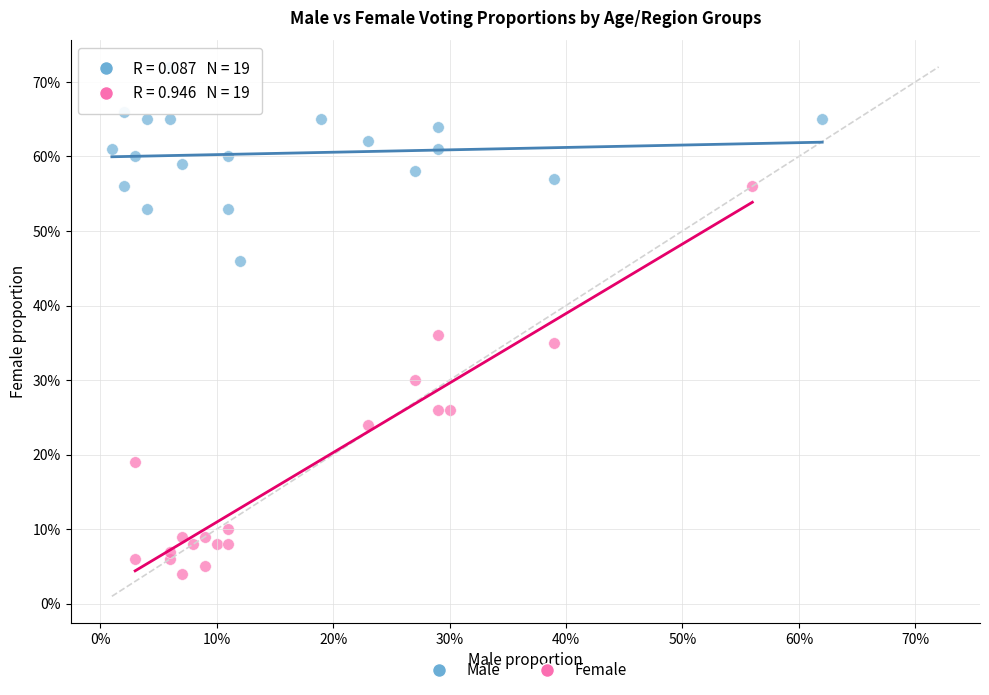

Which series contains the highest Y value?

Male